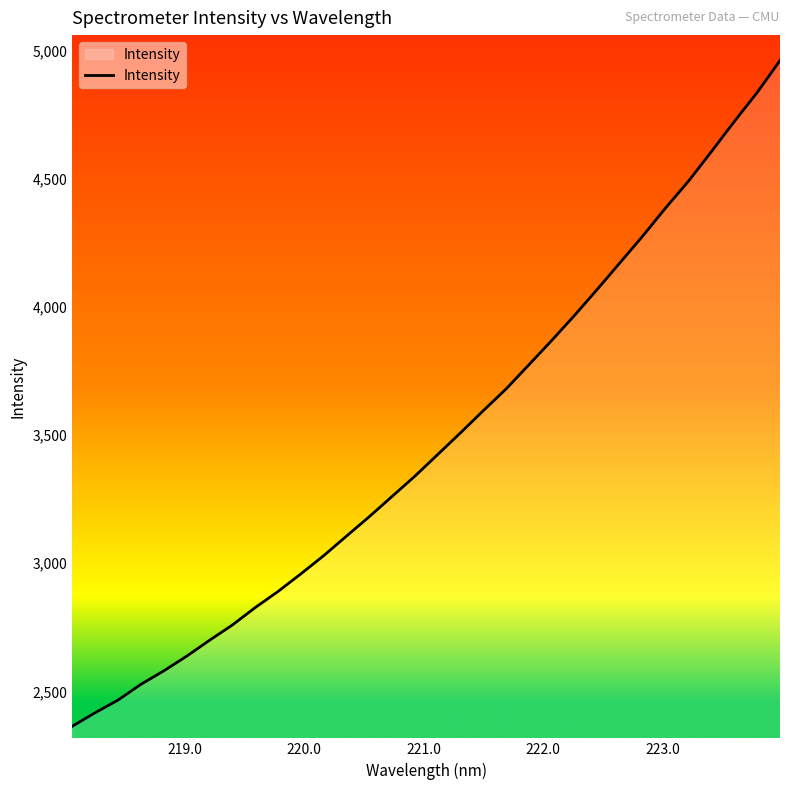

What is the difference between the maximum and minimum values?

2596.0